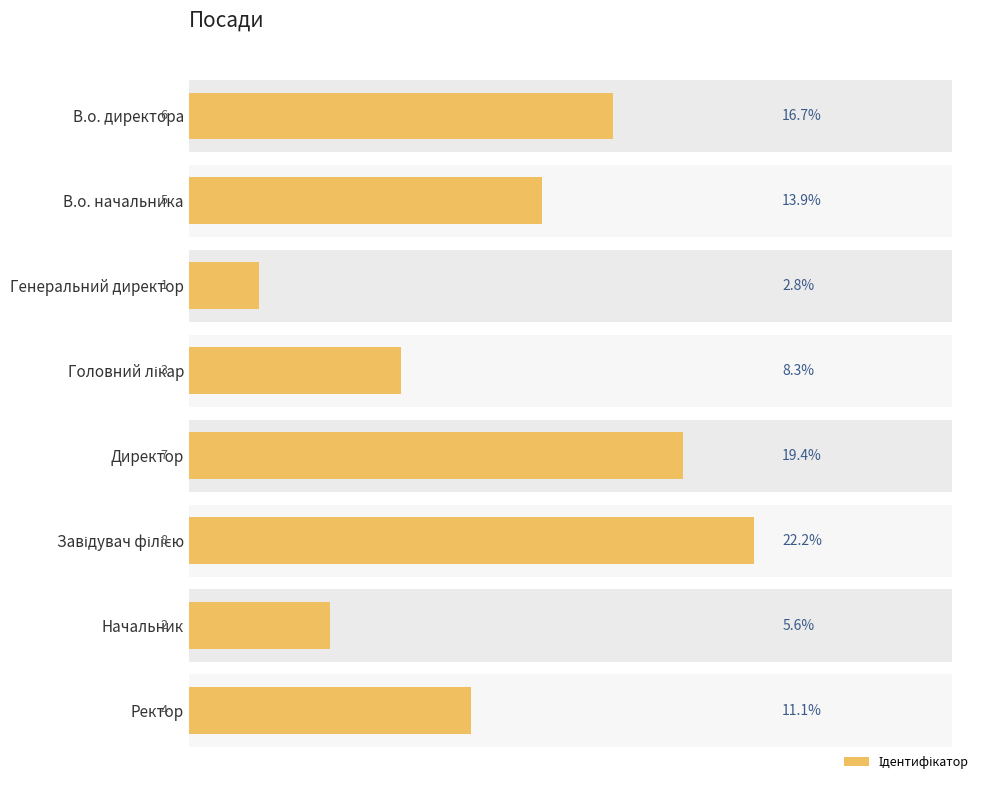

What is the value of the 6th bar from the left?

8